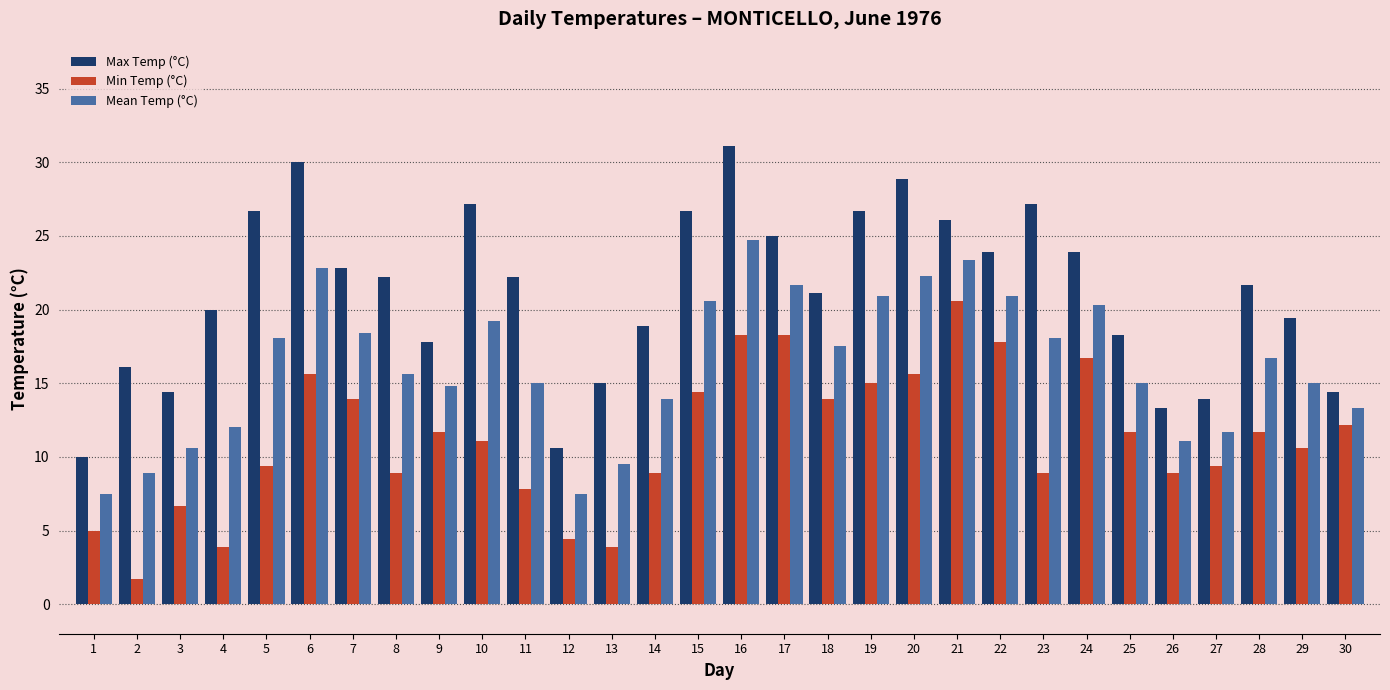

What is the difference between the highest and lowest values at 9?

6.1